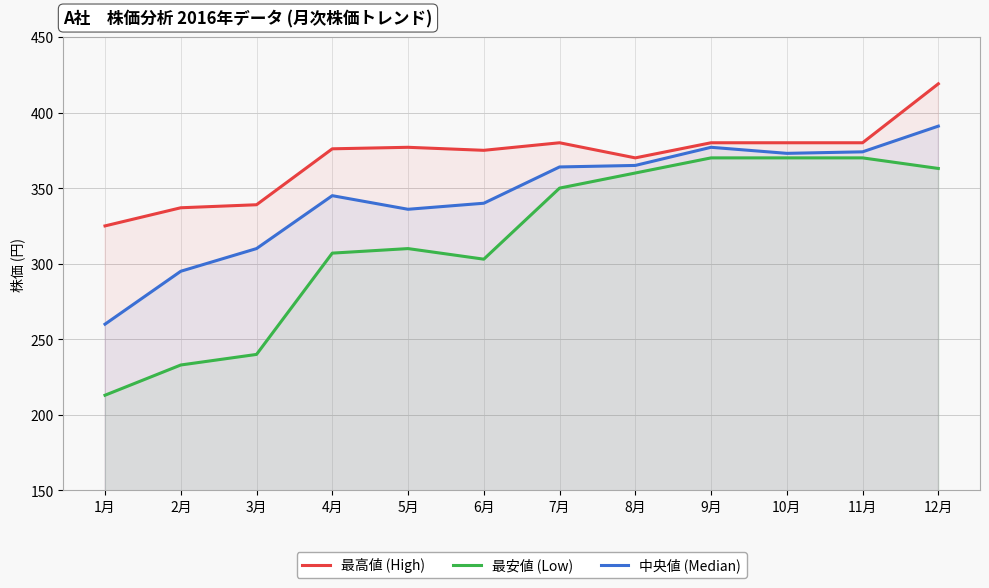

How many lines are shown in the chart?

3